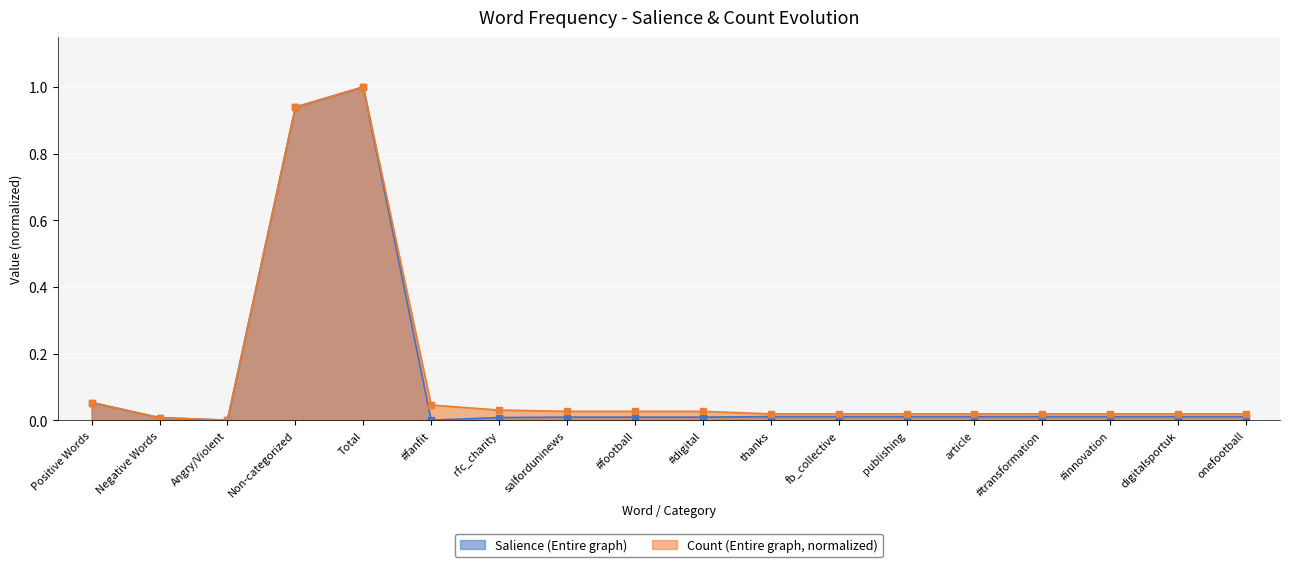

Which series has the largest total across all categories?

Count (Entire graph, normalized)